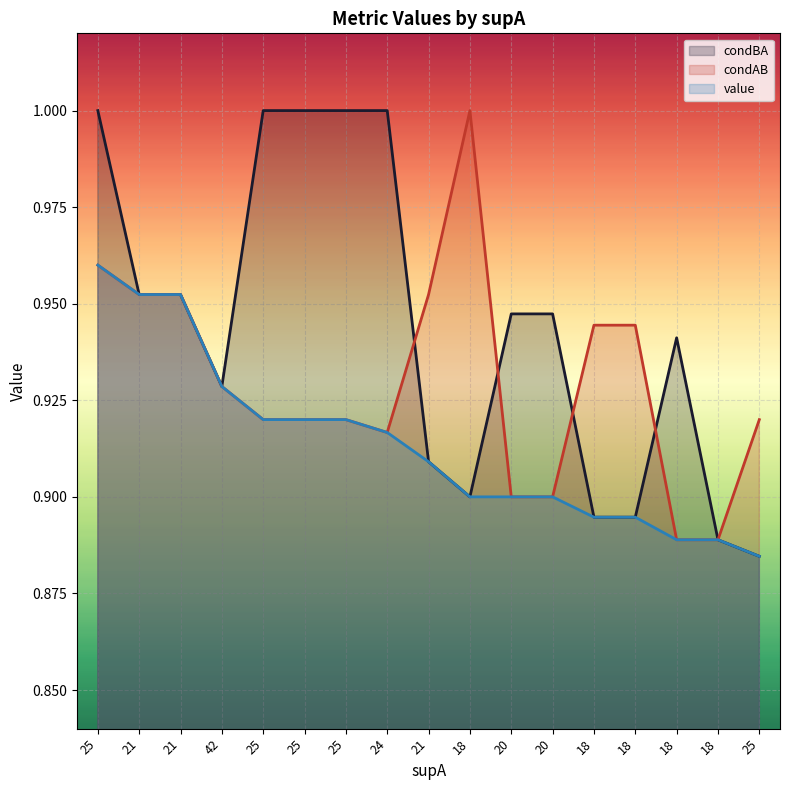

The condAB (line) series shows 1.6 at 25. True or false?

False